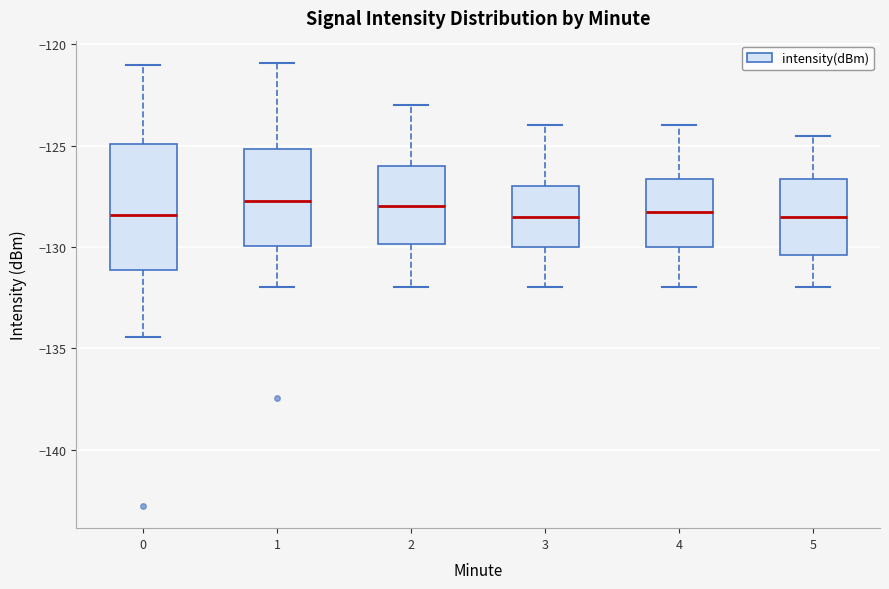

Reading left to right, transcribe this box plot: for each box, give where its median line is, the range the box spans, and where its two whiskers end, as read against the y-axis. The values are not printed on the chart, so give them approximately, as read against the axis.

0: median -128.5, box -131.0 to -125.0, whiskers -134.5 to -121.0
1: median -127.5, box -130.0 to -125.0, whiskers -132.0 to -121.0
2: median -128.0, box -130.0 to -126.0, whiskers -132.0 to -123.0
3: median -128.5, box -130.0 to -127.0, whiskers -132.0 to -124.0
4: median -128.0, box -130.0 to -126.5, whiskers -132.0 to -124.0
5: median -128.5, box -130.5 to -126.5, whiskers -132.0 to -124.5